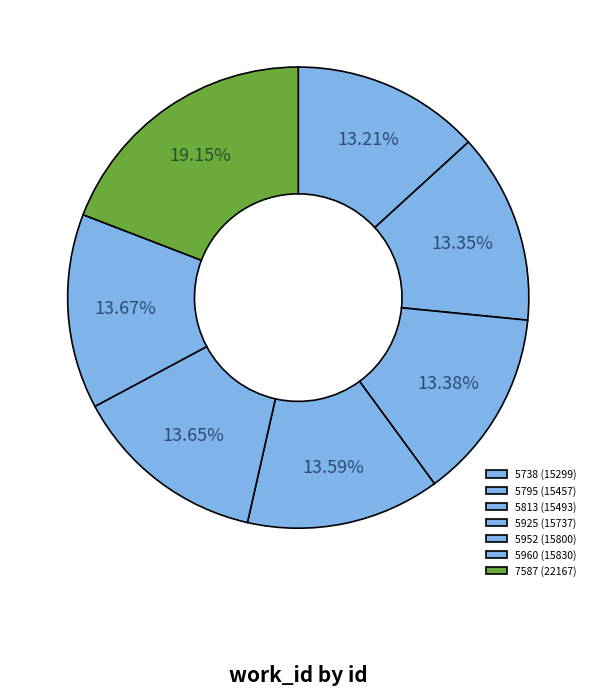

The 5960 slice represents 14% of the pie. True or false?

True